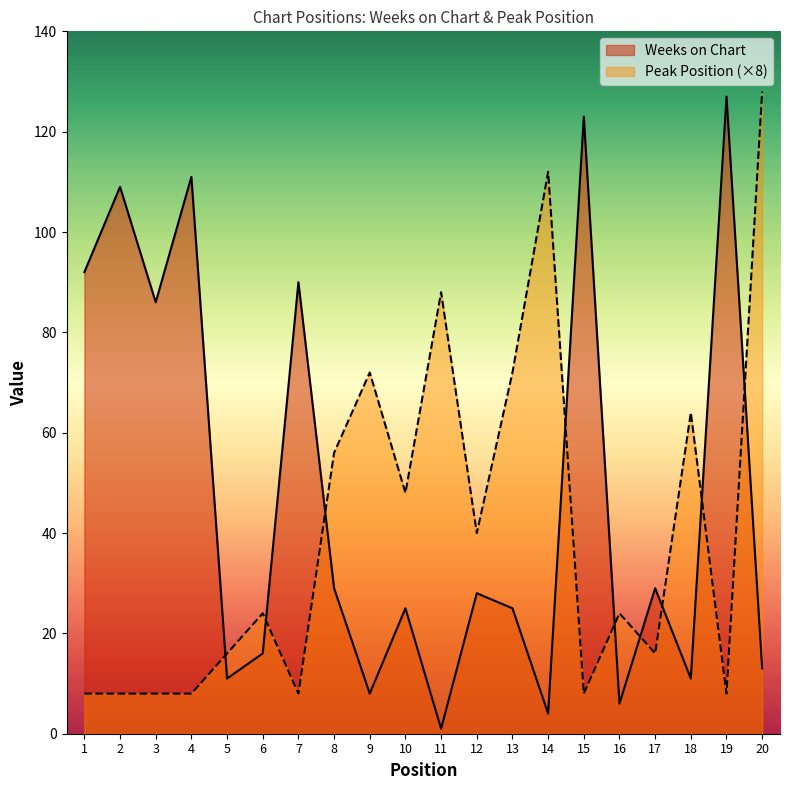

What is the value of the Weeks on Chart point at the 17th from the left?

29